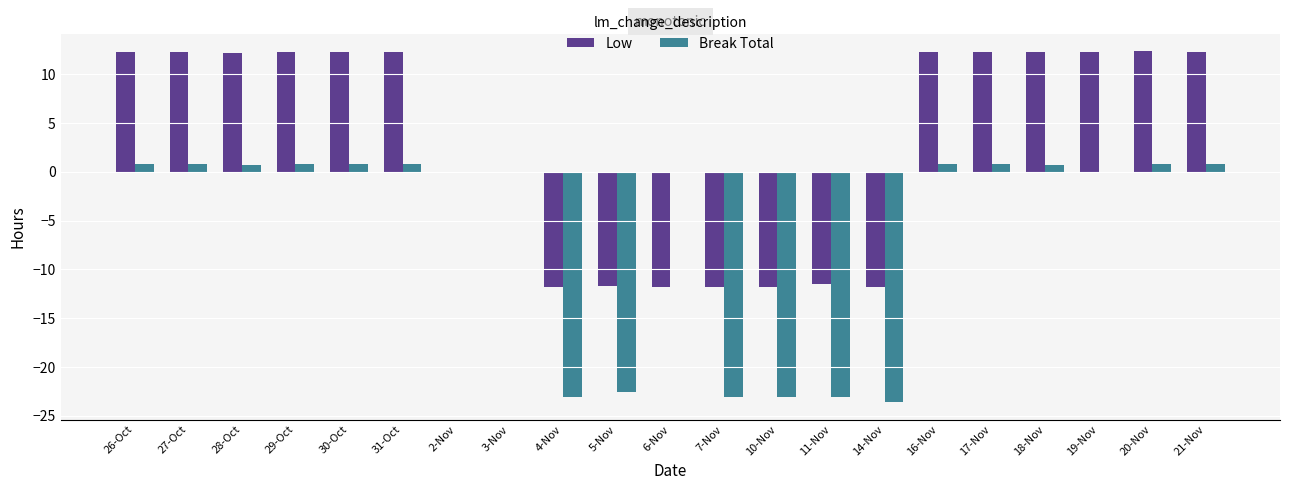

How many categories are shown in the chart?

21